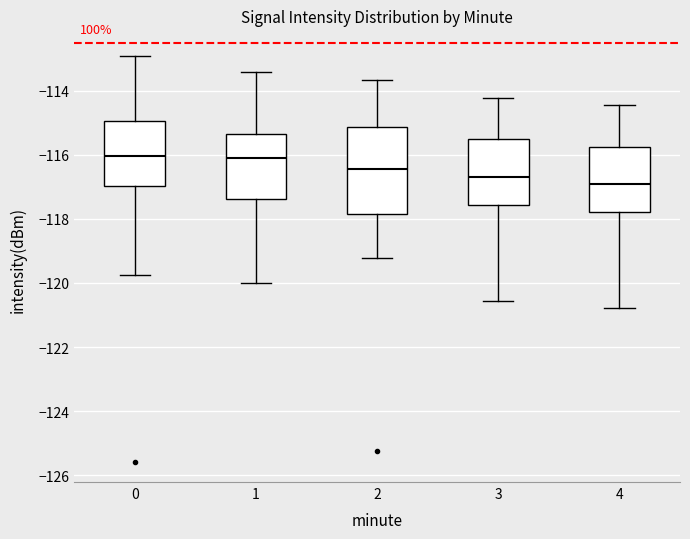

Reading left to right, transcribe this box plot: for each box, give where its median line is, the range the box spans, and where its two whiskers end, as read against the y-axis. The values are not printed on the chart, so give them approximately, as read against the axis.

0: median -116.0, box -117.0 to -115.0, whiskers -119.8 to -113.0
1: median -116.2, box -117.4 to -115.4, whiskers -120.0 to -113.4
2: median -116.4, box -117.8 to -115.2, whiskers -119.2 to -113.6
3: median -116.8, box -117.6 to -115.6, whiskers -120.6 to -114.2
4: median -117.0, box -117.8 to -115.8, whiskers -120.8 to -114.4